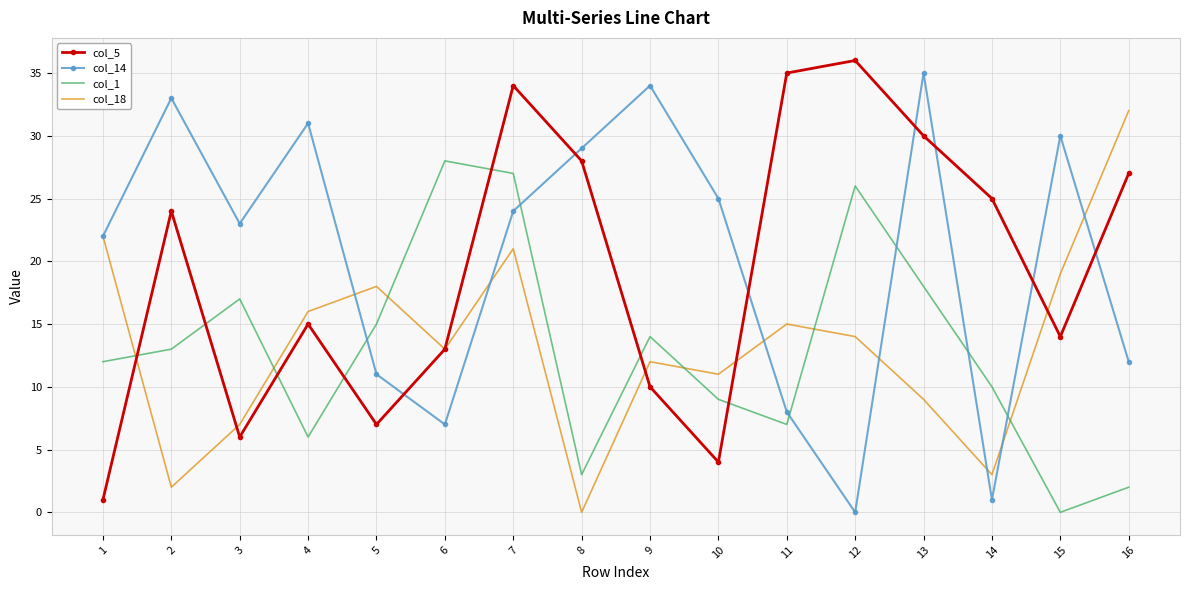

Between 5 and 11, which series saw the biggest shift?

col_5